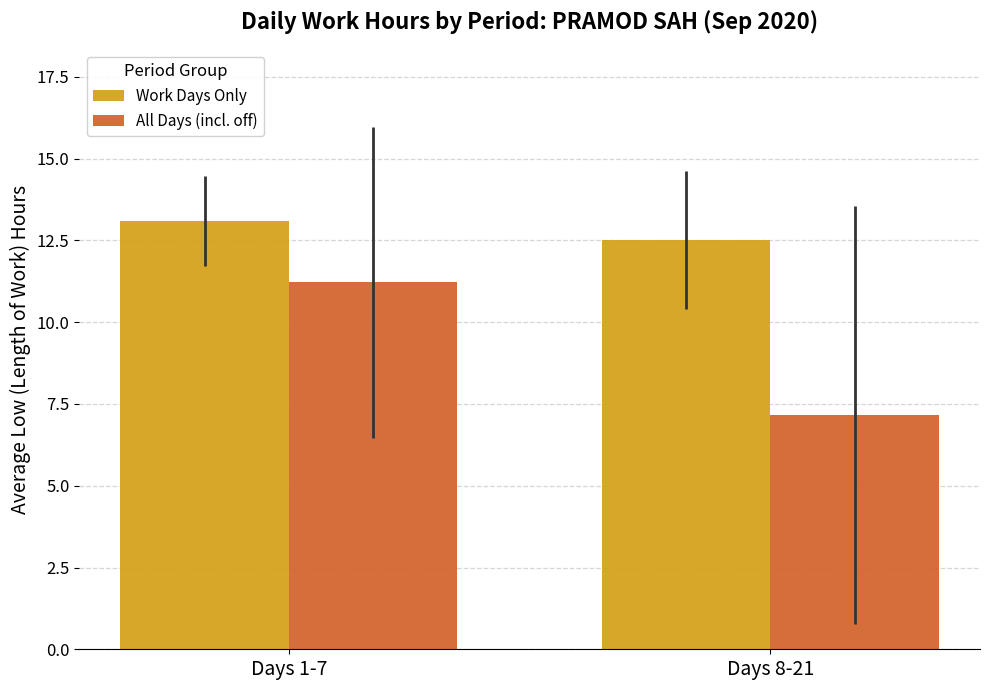

How many bars are there in total?

4